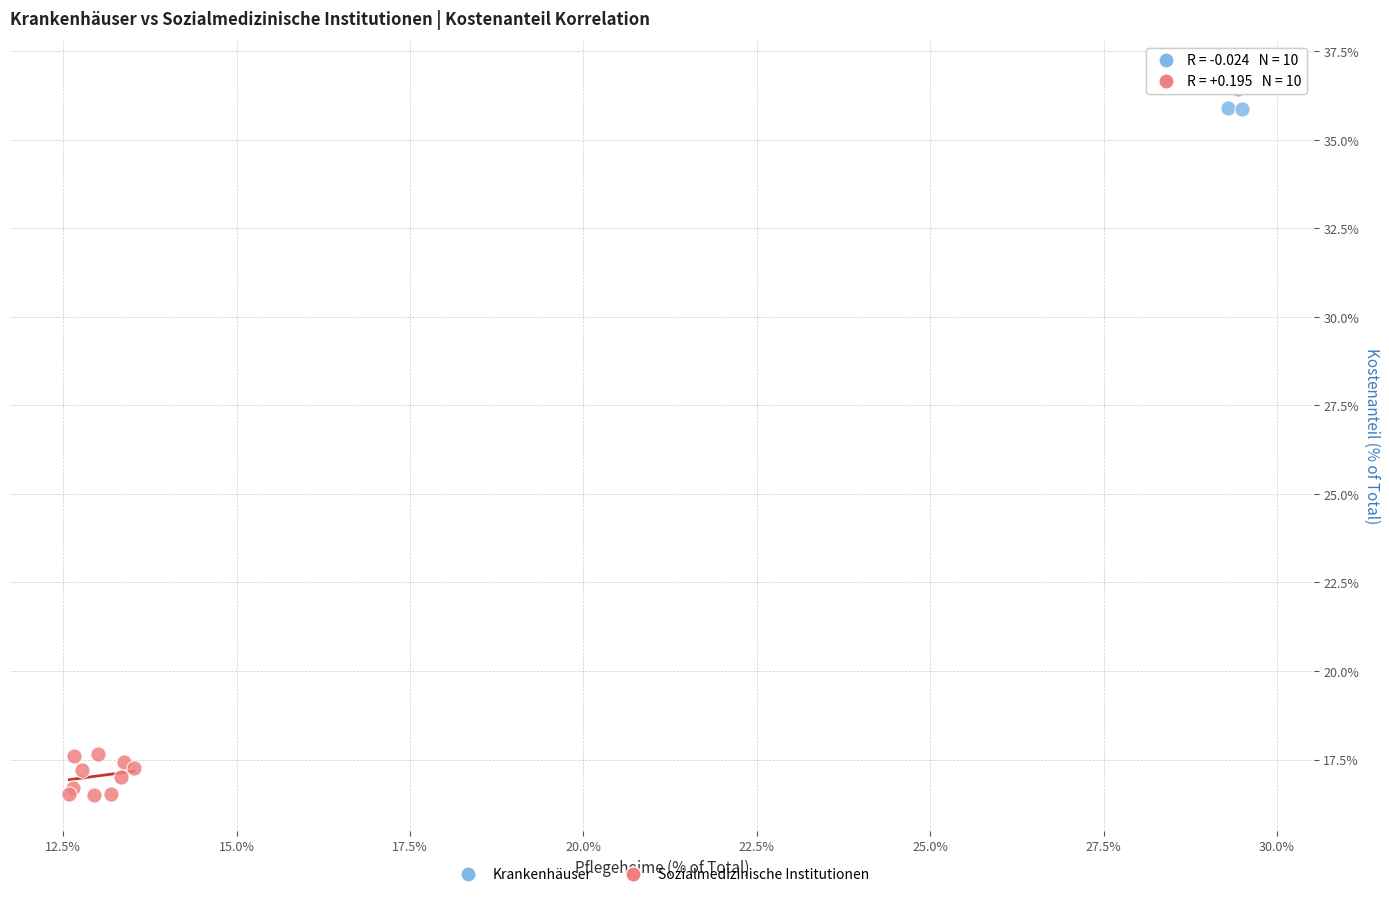

Which series reaches the minimum Y coordinate?

Sozialmedizinische Institutionen